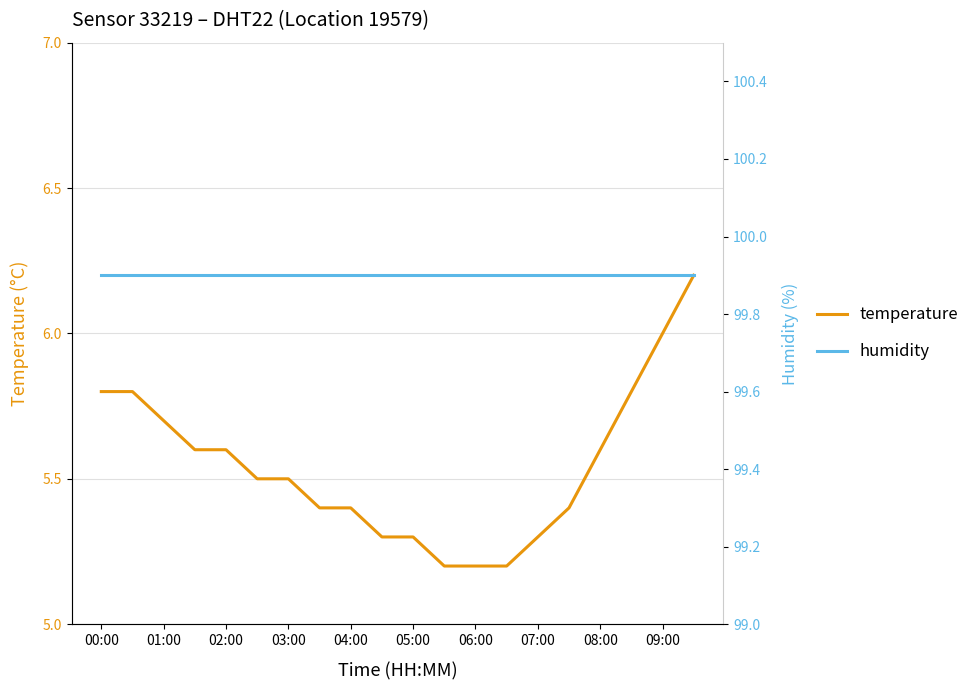

At how many categories does at least one series exceed 26?

20